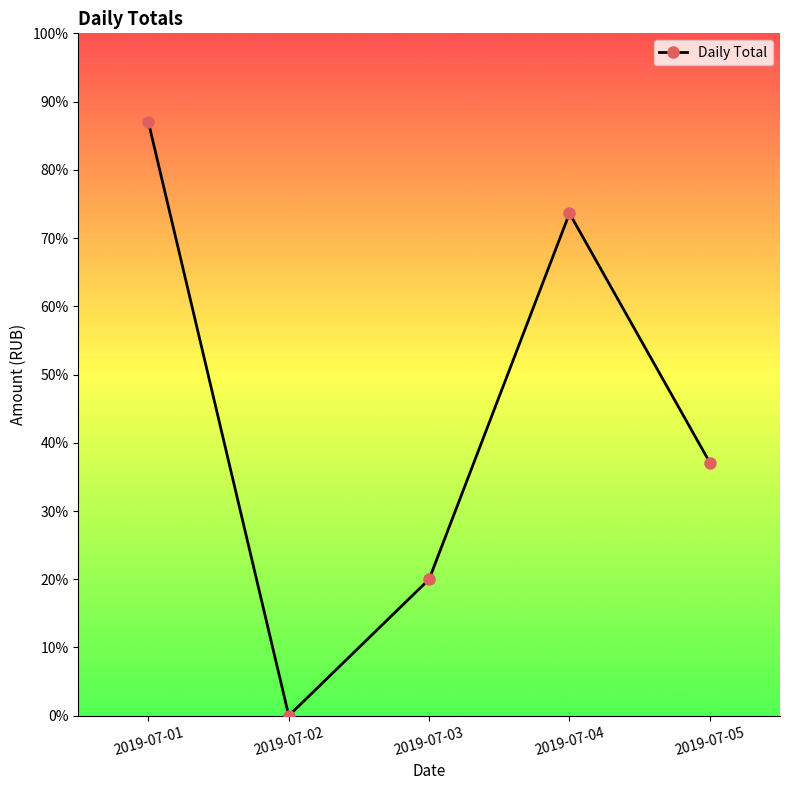

Is this an area chart (filled region under the line)?

No